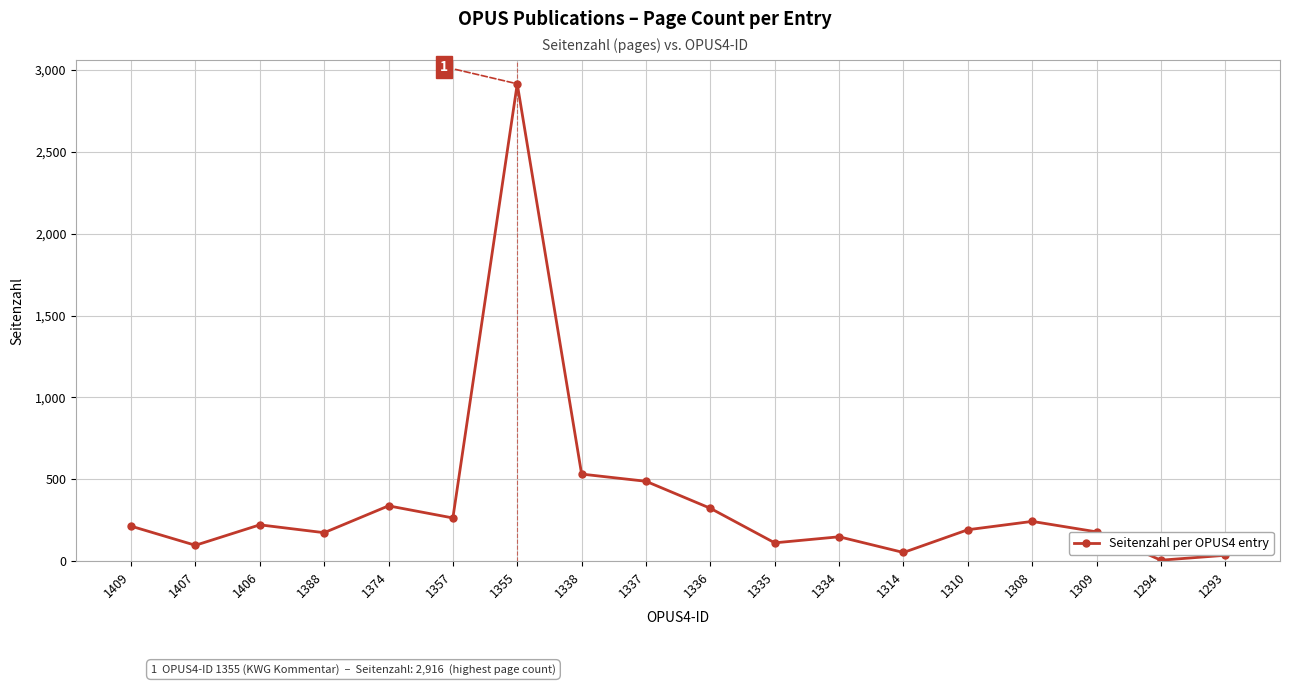

The chart shows a value of 264 at 1357. True or false?

True